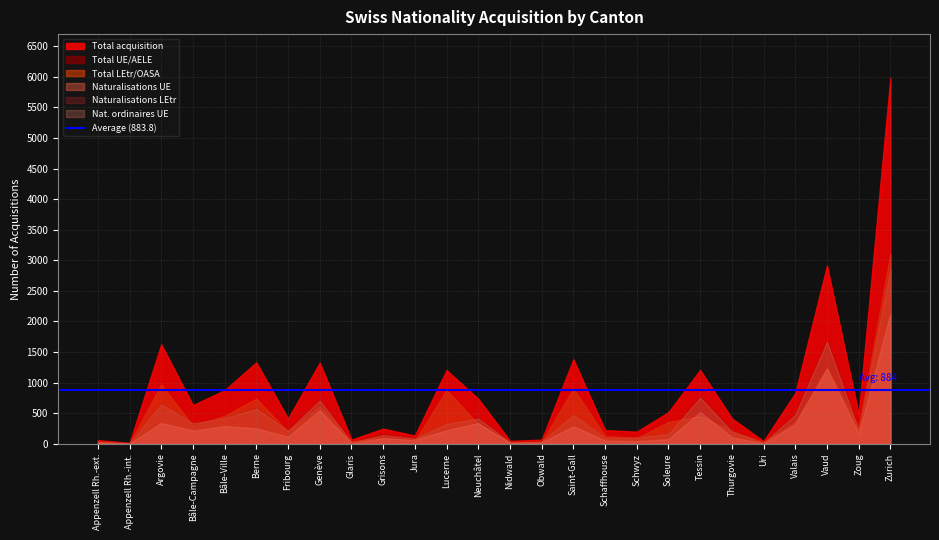

Does the chart have visible grid lines?

Yes